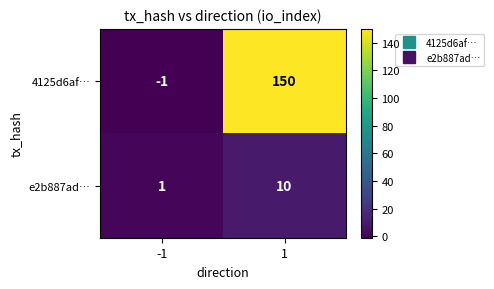

Reading left to right, extract all data points from this chart.

4125d6af…: -1	150
e2b887ad…: 1	10